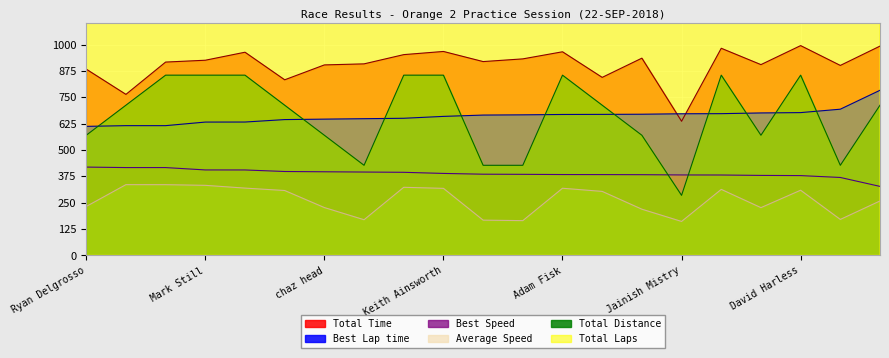

The value of Best Lap time at Ryan Delgrosso is 12.2. True or false?

True